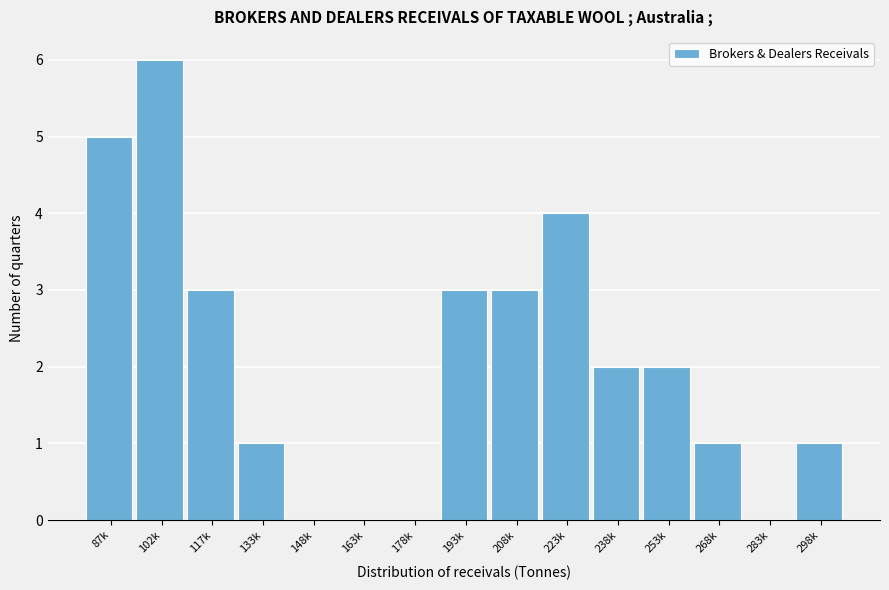

Reading left to right, what are all the values shown in this chart?

87k=5	102k=6	117k=3	133k=1	148k=0	163k=0	178k=0	193k=3	208k=3	223k=4	238k=2	253k=2	268k=1	283k=0	298k=1